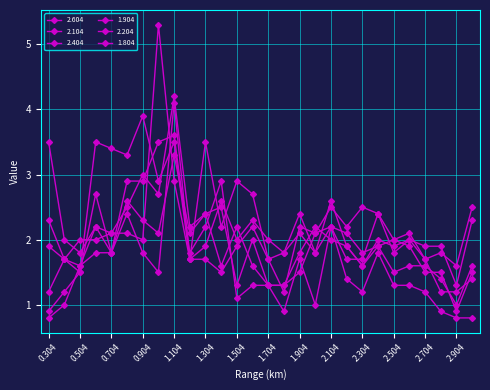

At which category does 2.604 reach its first local peak?

1.104